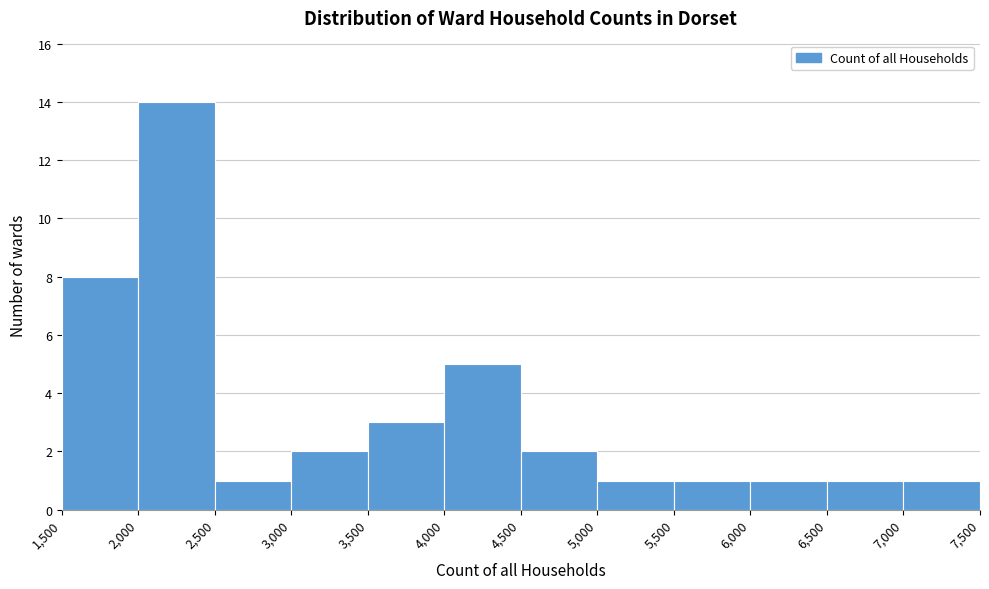

Reading left to right, transcribe this chart: for each bar, give the range it covers on the x-axis and its height. The values are not printed on the chart, so give them approximately, as read against the axis.

1,500 to 2,000: 8
2,000 to 2,500: 14
2,500 to 3,000: 1
3,000 to 3,500: 2
3,500 to 4,000: 3
4,000 to 4,500: 5
4,500 to 5,000: 2
5,000 to 5,500: 1
5,500 to 6,000: 1
6,000 to 6,500: 1
6,500 to 7,000: 1
7,000 to 7,500: 1